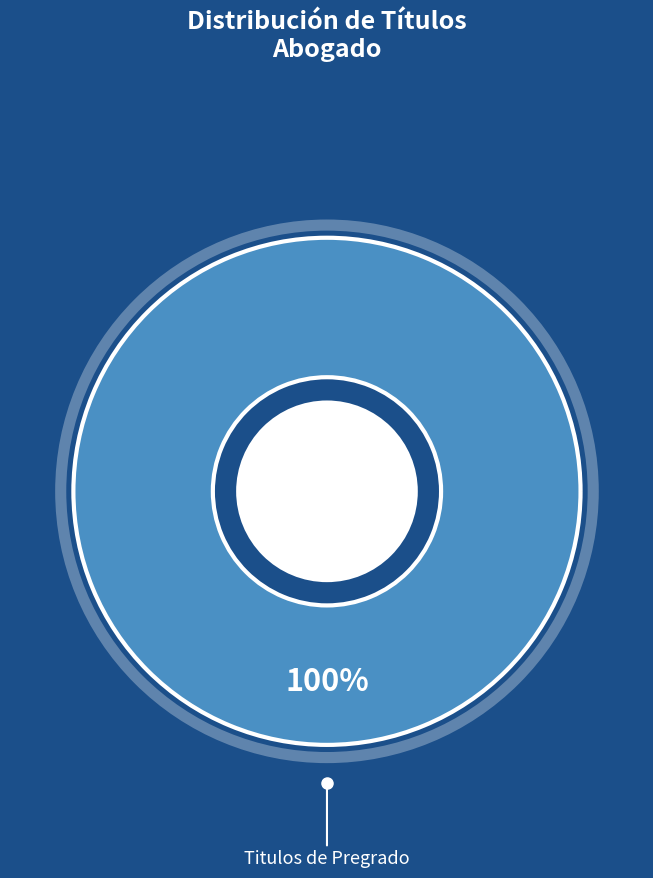

Is there a majority slice in this chart?

Yes